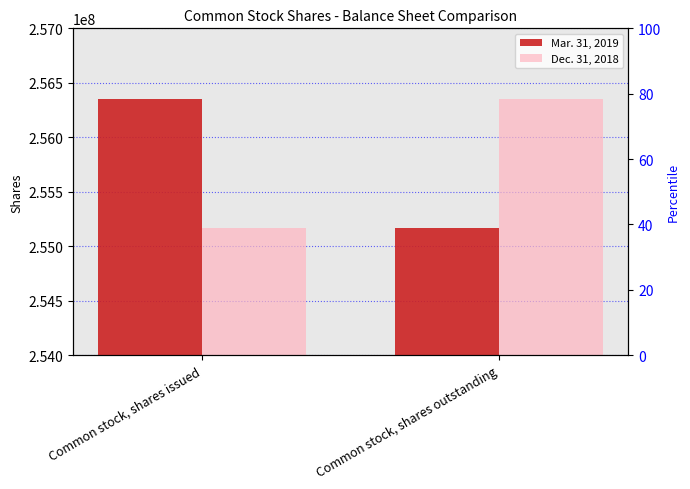

How many data points in Mar. 31, 2019 are less than 256351000?

1